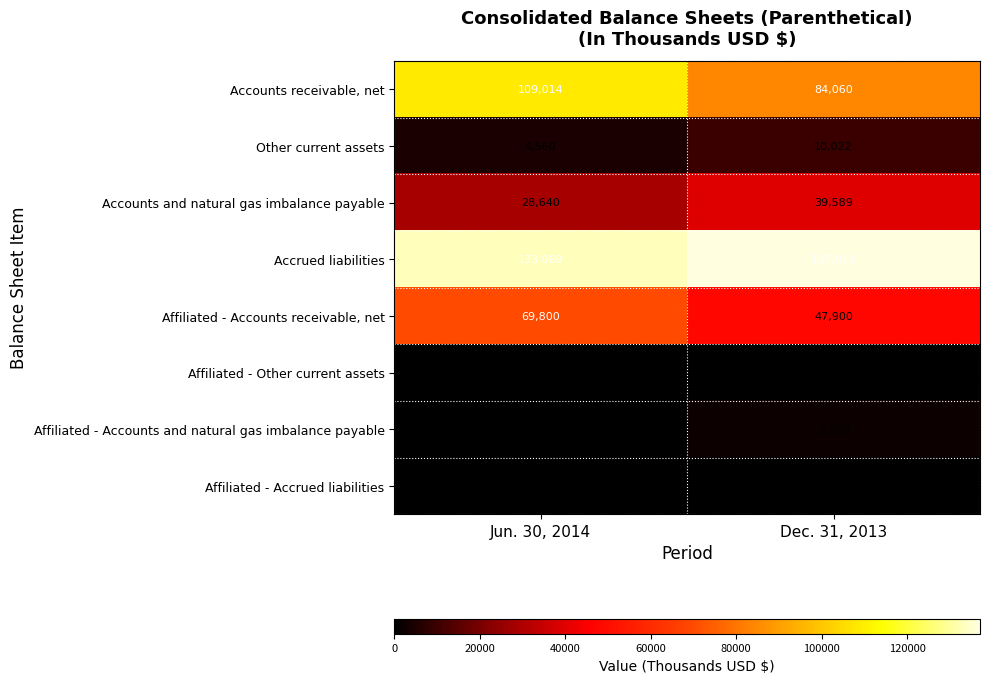

At how many categories does at least one series exceed 54058?

2